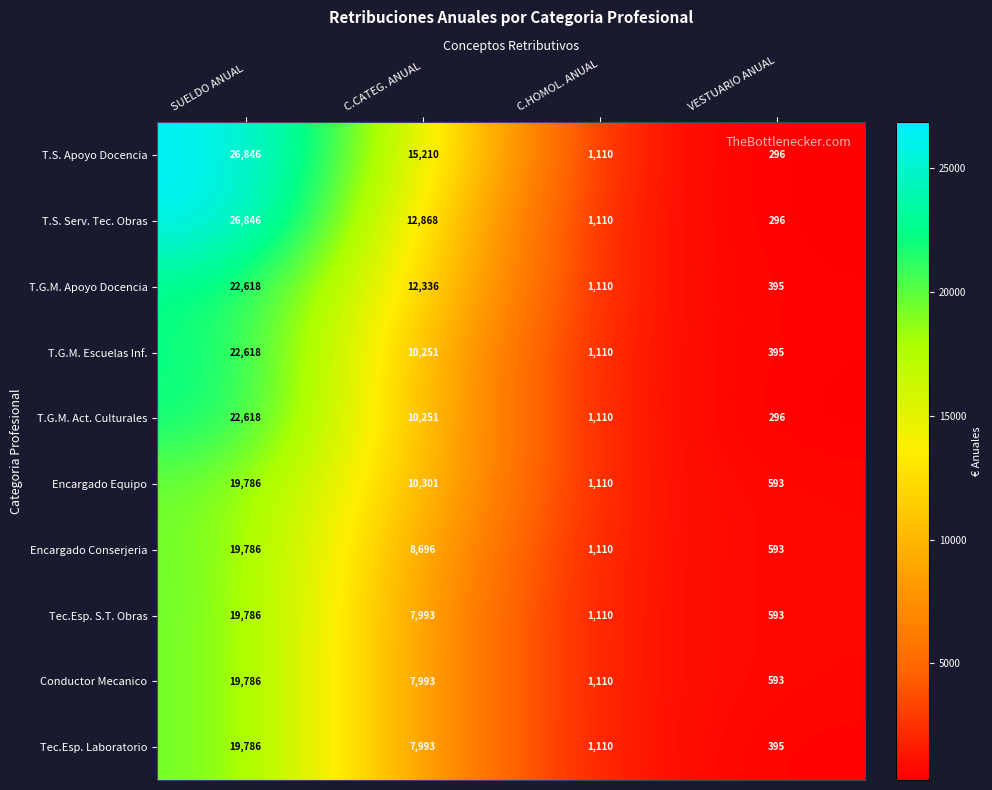

What is the smallest value displayed?

296